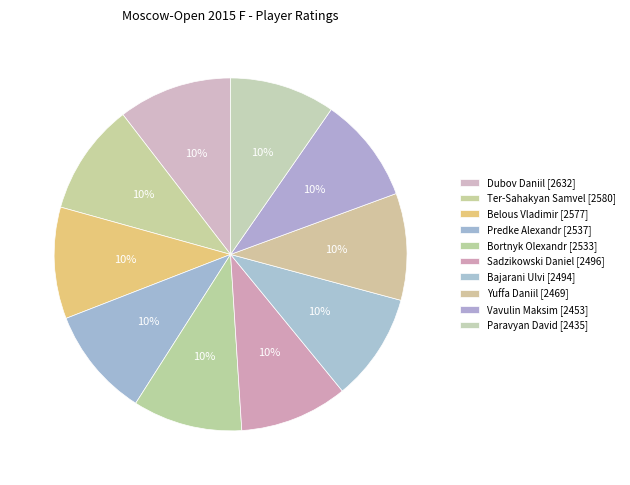

To the nearest percent, what portion does Paravyan David represent?

10%